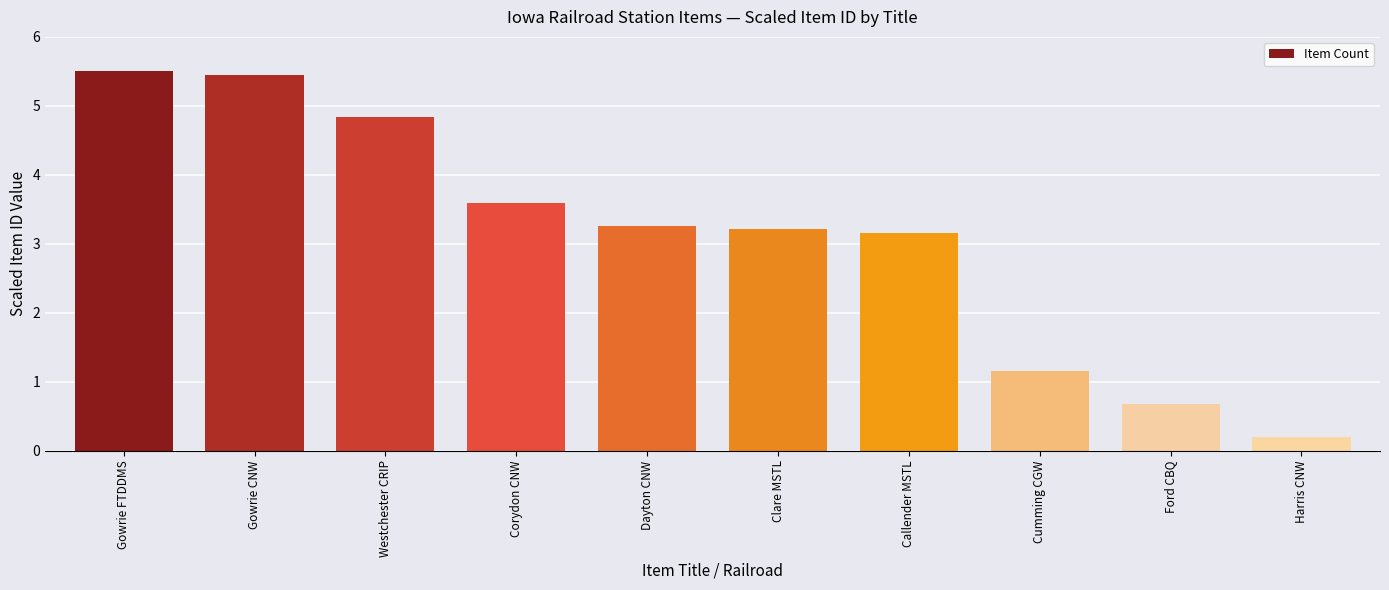

What is the change in value from Corydon CNW to Cumming CGW?

-2.4